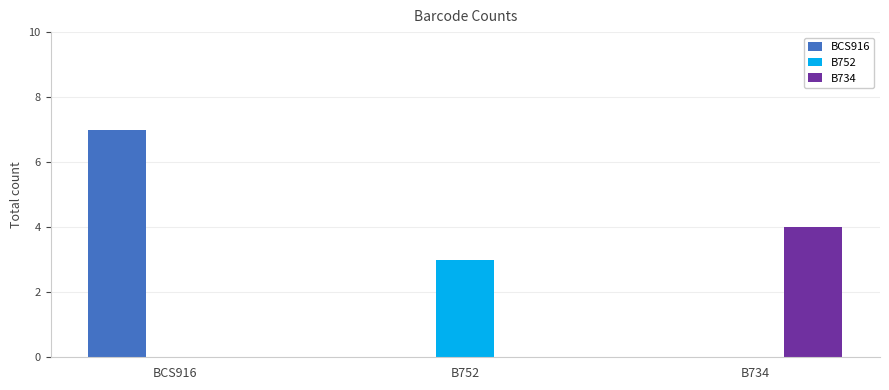

Is it true that B752 equals 0 at BCS916?

True